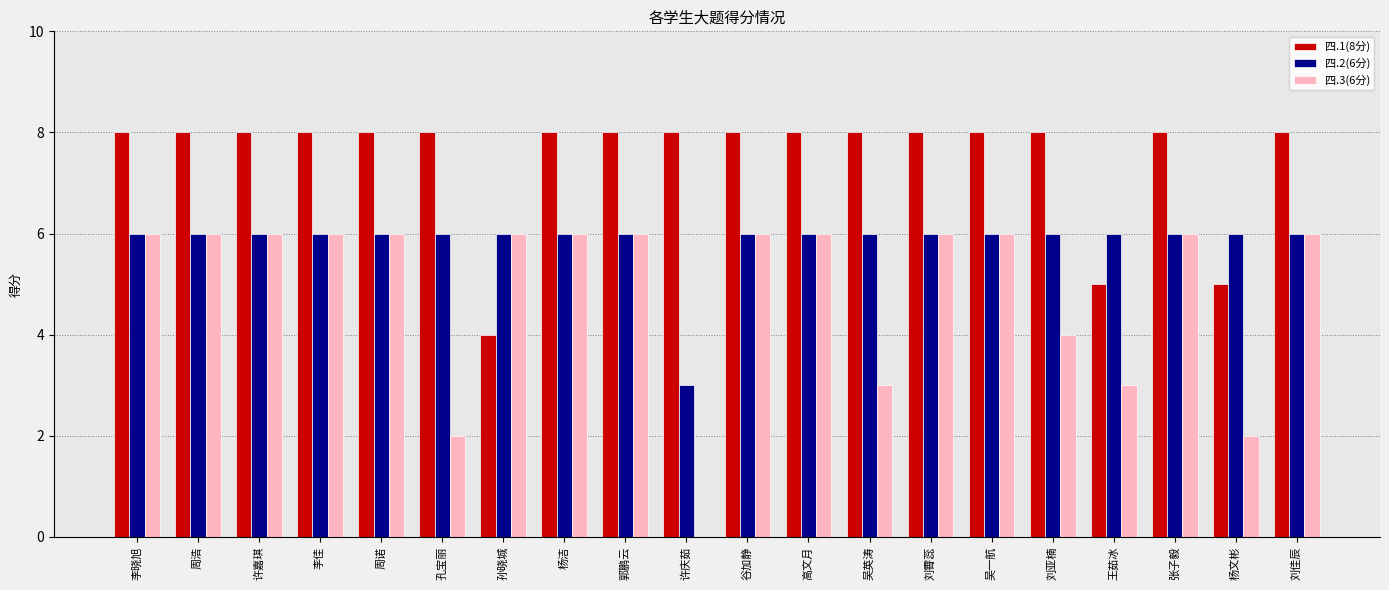

Which series changed the most between 周诺 and 许庆茹?

四.3(6分)